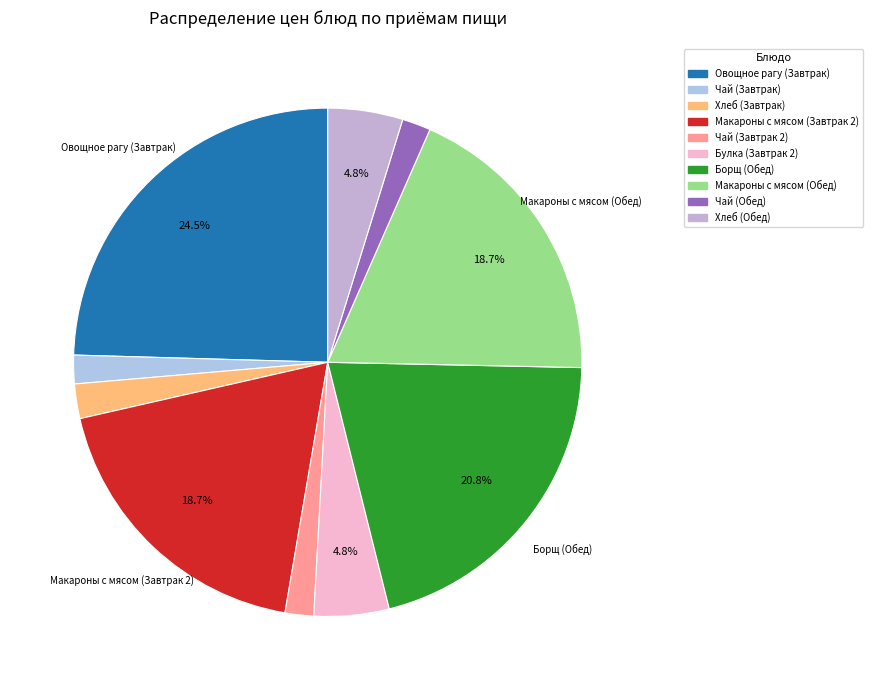

Between Хлеб (Завтрак) and Булка (Завтрак 2), which is larger?

Булка (Завтрак 2)